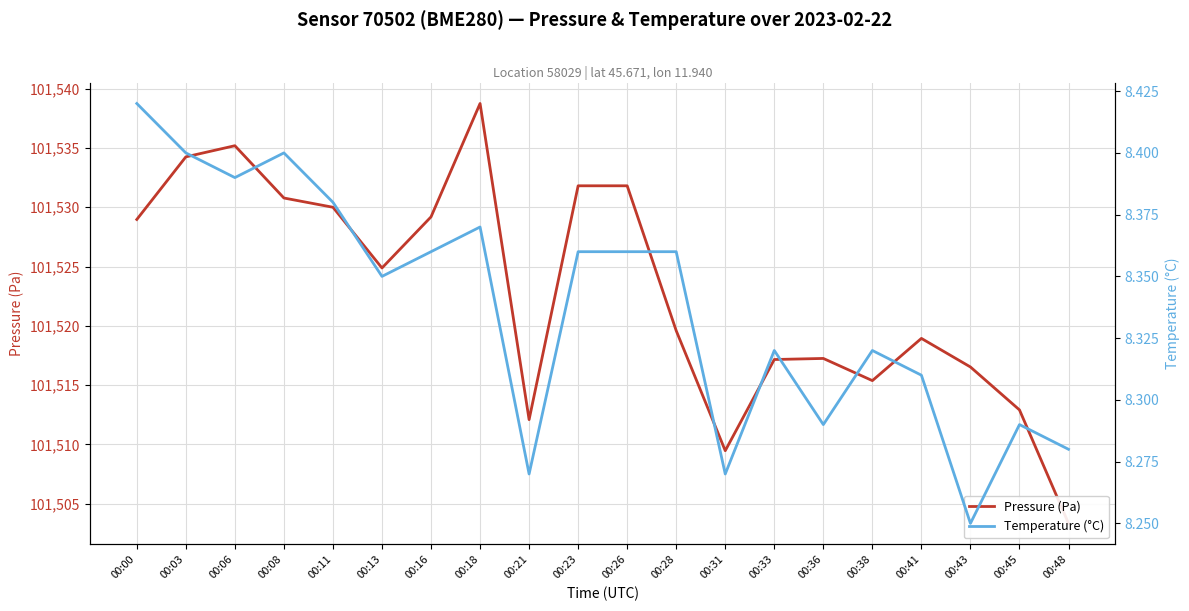

What is the spread (max minus min) of values at 00:00?

101520.6